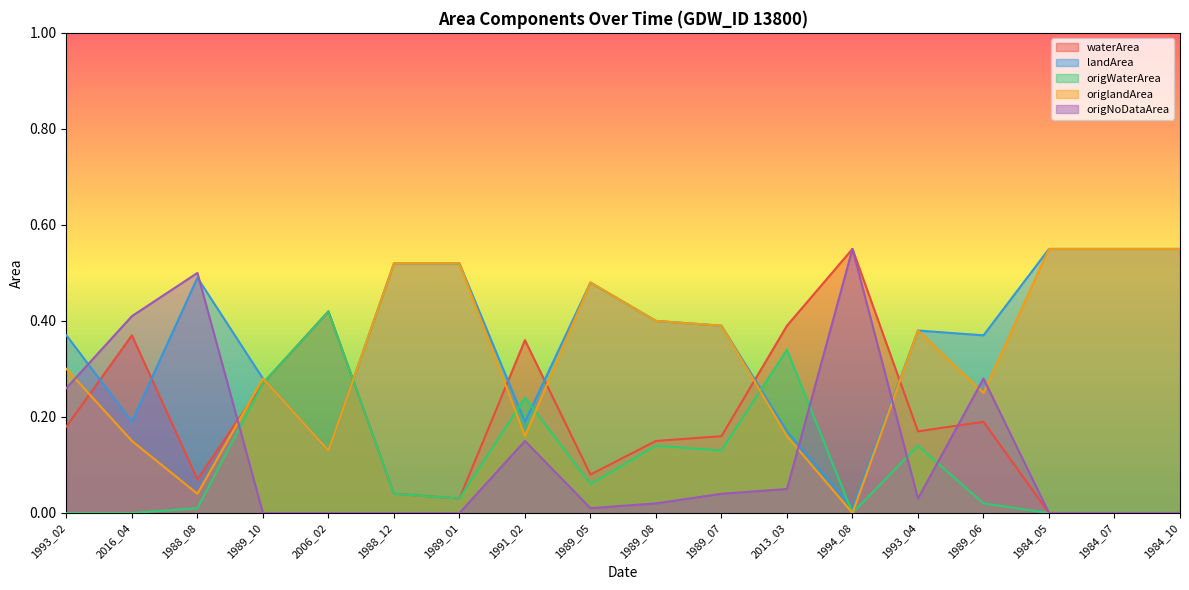

True or false: waterArea and origNoDataArea cross at least once.

True